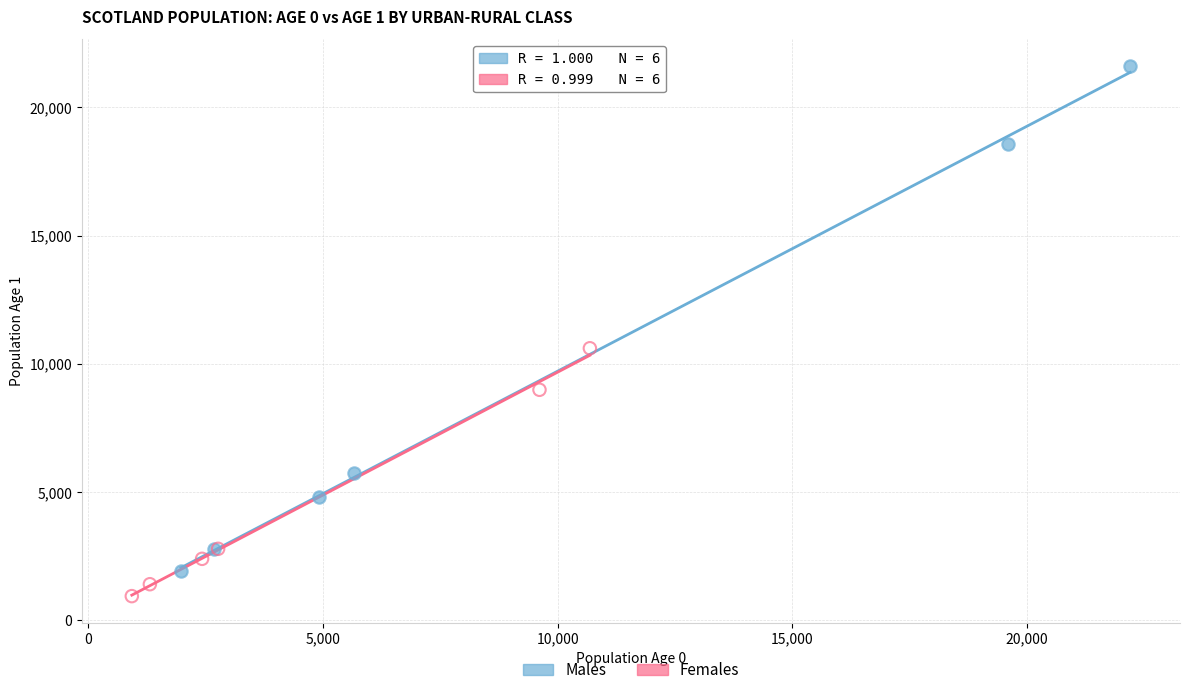

Which series contains the highest Y value?

Males